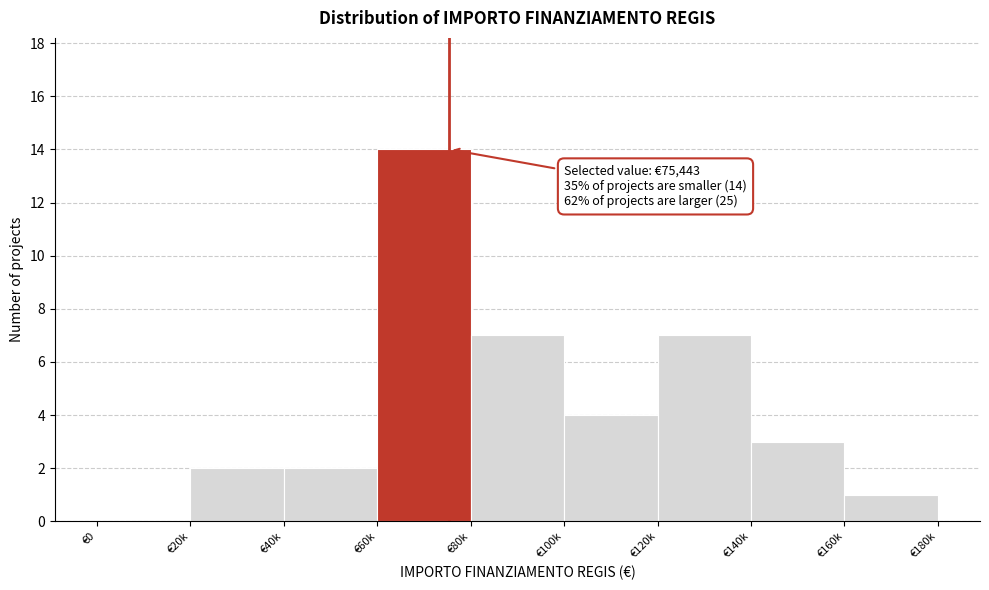

Reading right to left, list all the values displayed in this chart.

€160k=1	€140k=3	€120k=7	€100k=4	€80k=7	€60k=14	€40k=2	€20k=2	€0=0